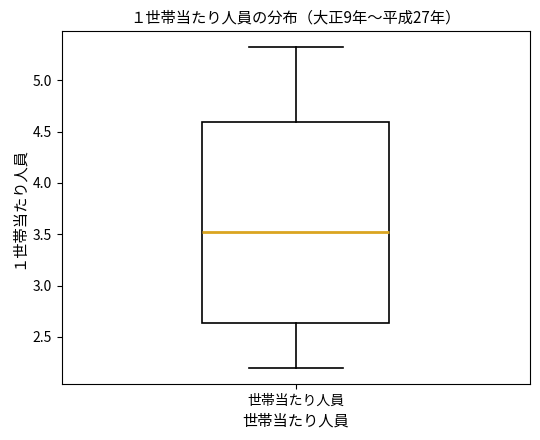

Transcribe this box plot: give where the median line is, the range the box spans, and where the two whiskers end, as read against the y-axis. The values are not printed on the chart, so give them approximately, as read against the axis.

median 3.55, box 2.65 to 4.60, whiskers 2.20 to 5.30